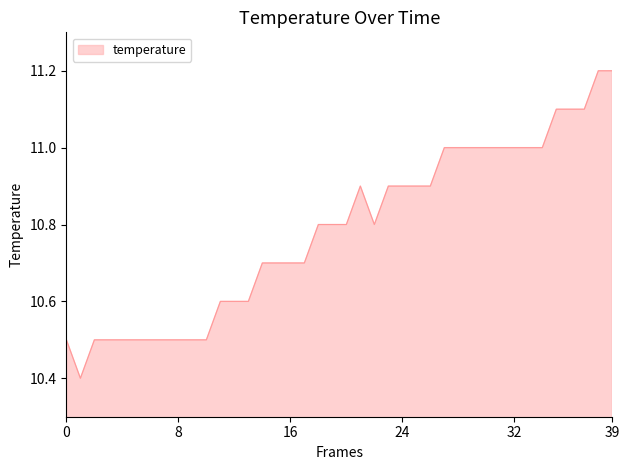

What is the sum of all values?

431.4